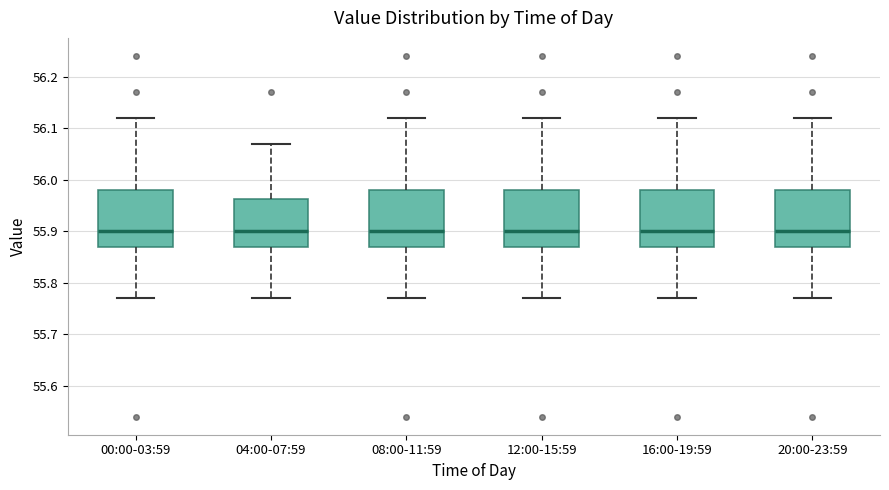

Where is the lower edge of the box for 04:00-07:59 on the y-axis? The values are not printed on the chart, so give them approximately, as read against the axis.

55.87